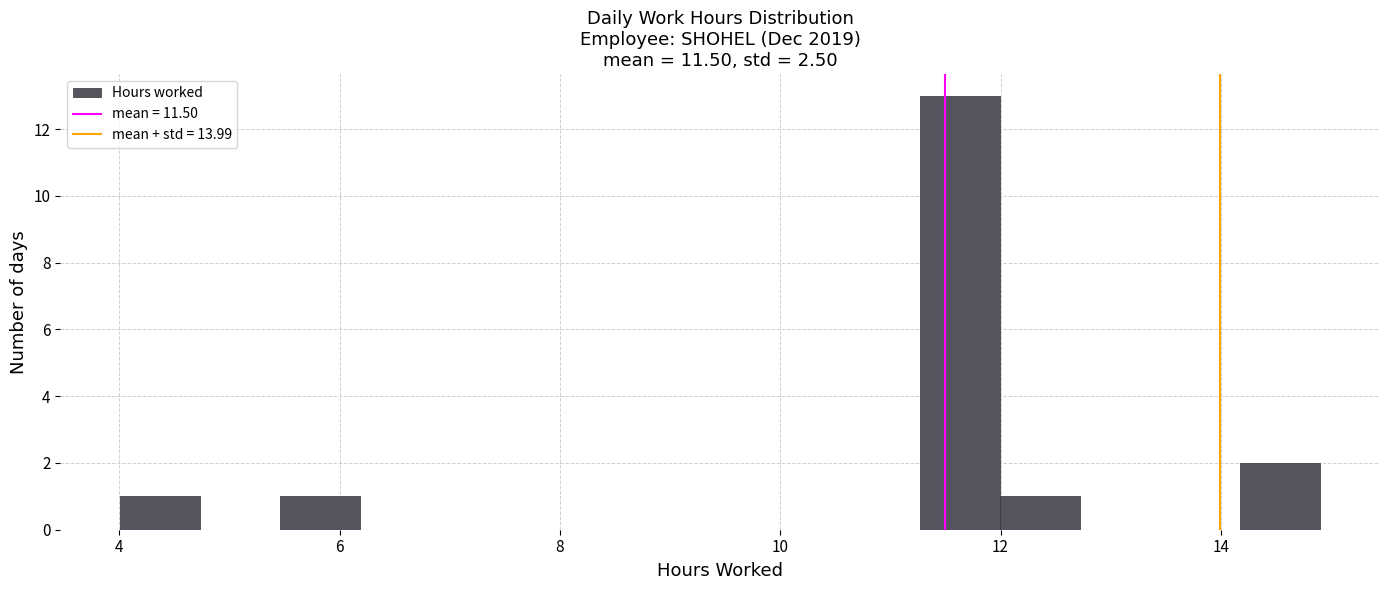

Around what value on the x-axis is the tallest bar? Give the approximate position of its centre, as read against the axis.

11.6